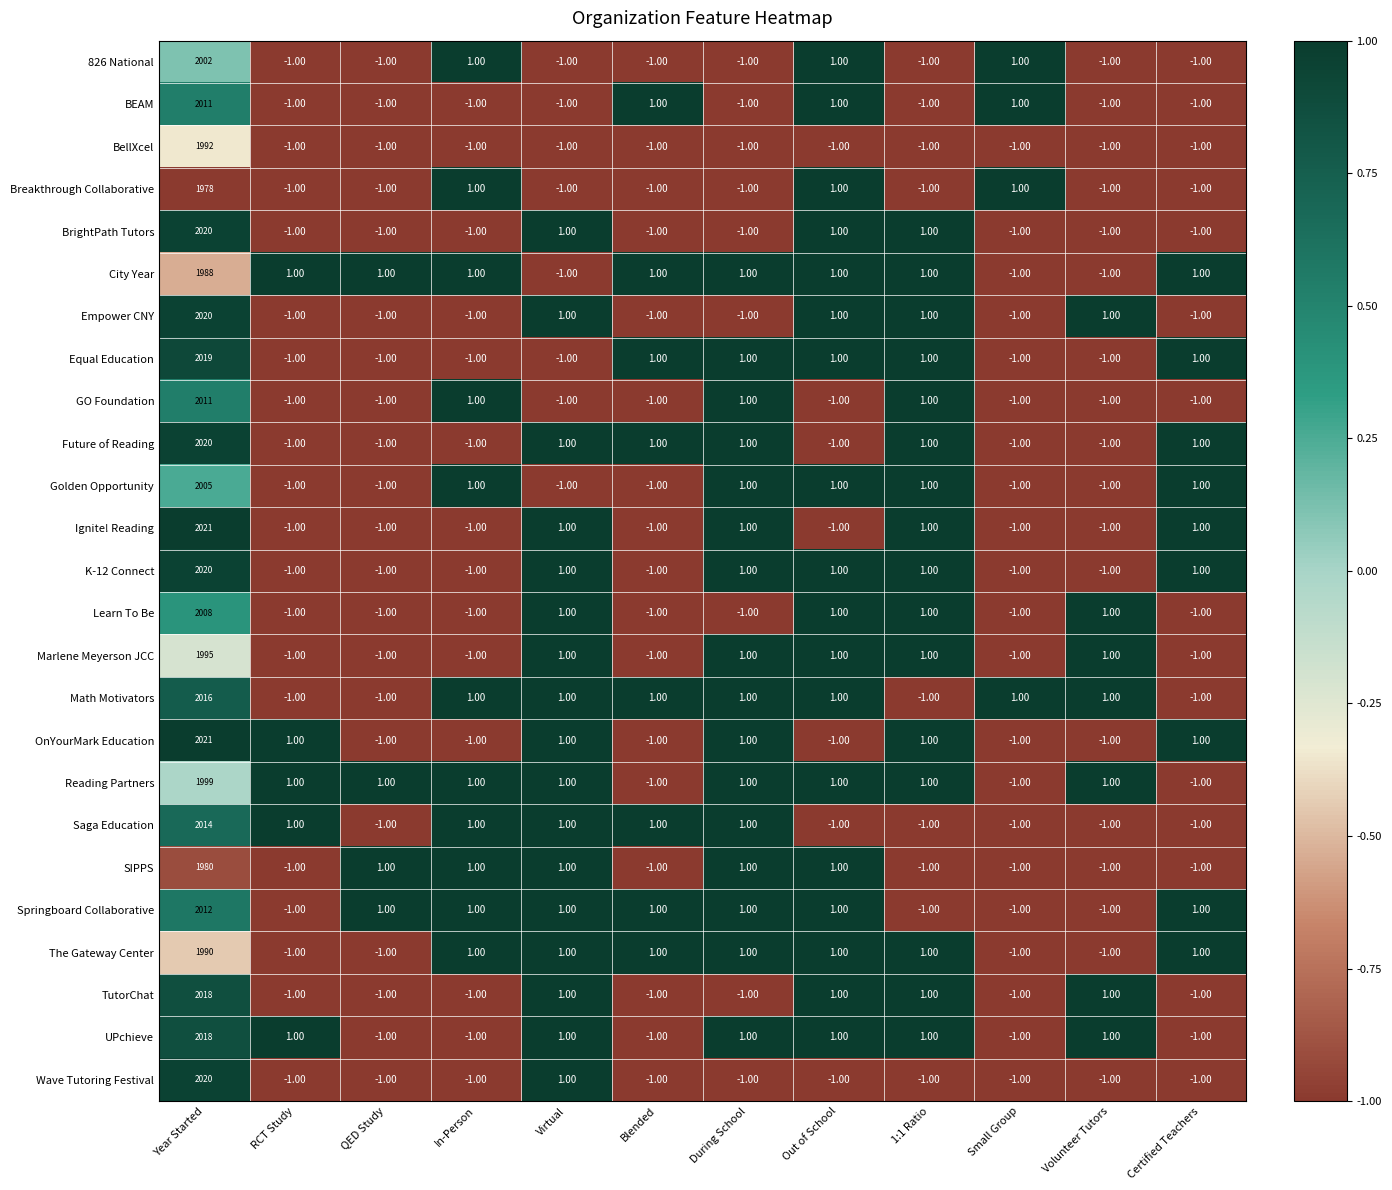

Which series has the largest total across all categories?

OnYourMark Education